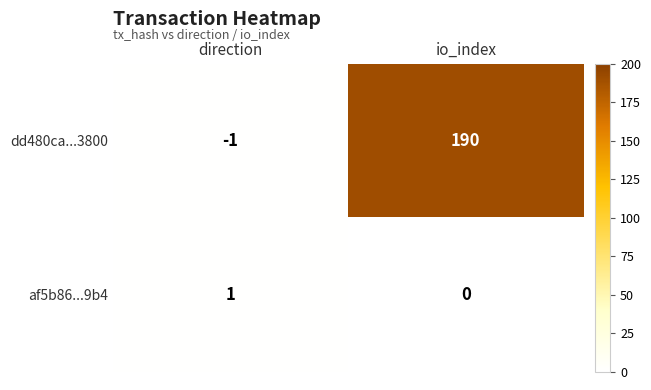

The value of dd480ca...3800 at io_index is 190. True or false?

True